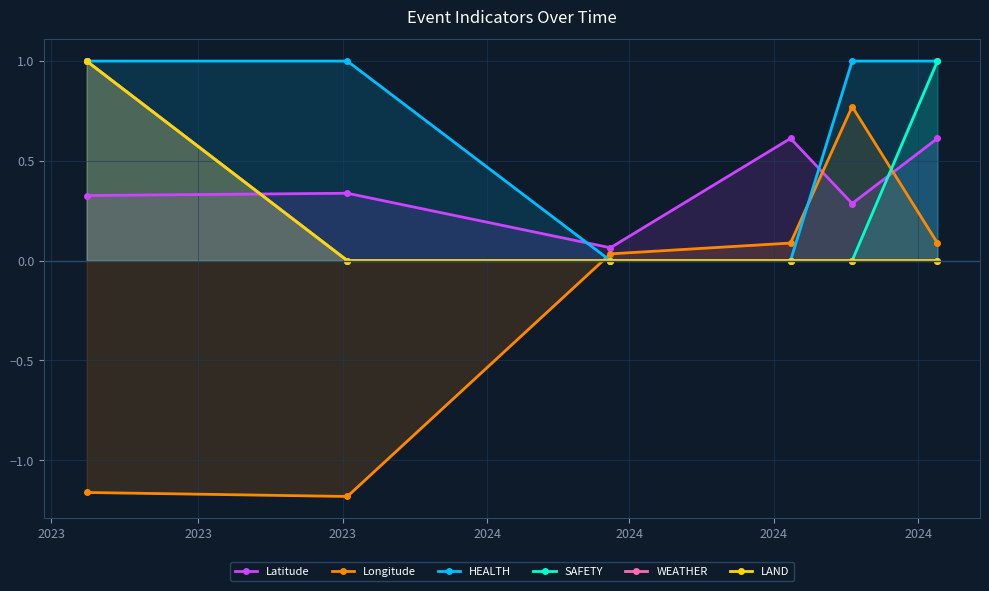

How many lines are shown in the chart?

6